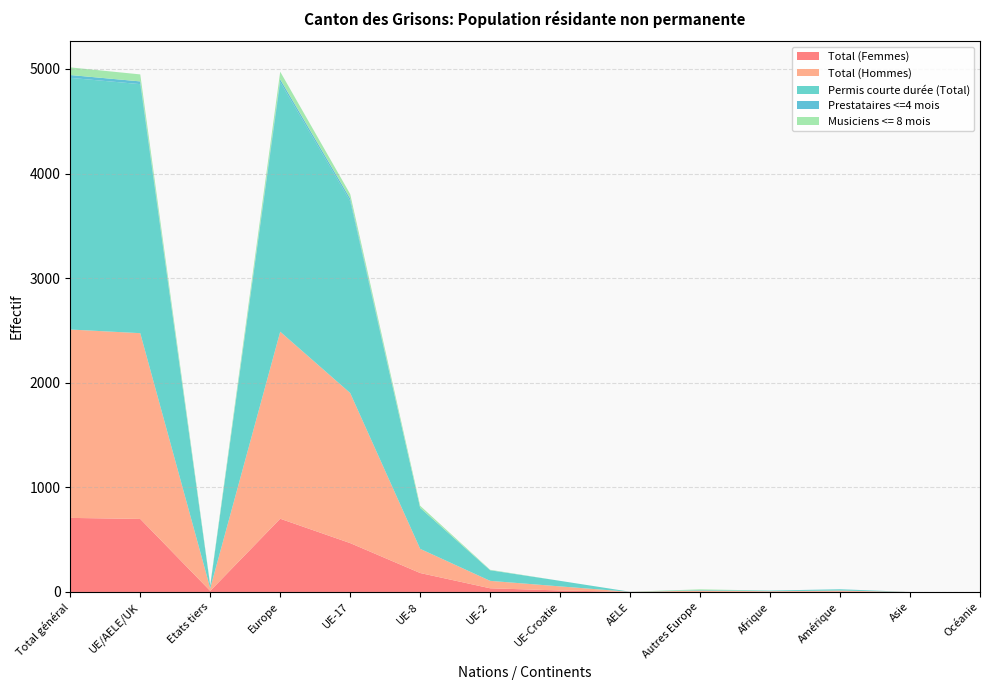

Reading left to right, transcribe all the data shown in this chart.

Total (Femmes): 708	698	10	700	467	181	35	14	1	1	3	4	0	0
Total (Hommes): 1801	1776	25	1788	1435	231	71	39	0	12	4	9	0	0
Permis courte durée (Total): 2406	2381	25	2387	1834	392	101	53	1	6	6	12	0	0
Prestataires <=4 mois: 27	26	1	26	25	0	1	0	0	0	0	1	0	0
Musiciens <= 8 mois: 73	67	6	73	43	20	4	0	0	6	0	0	0	0